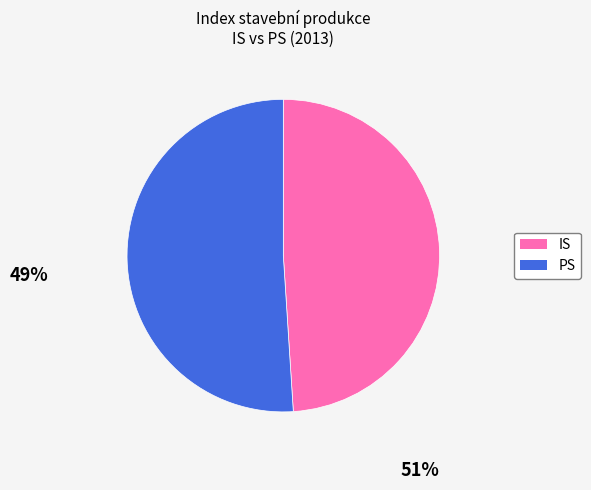

Do IS and PS together represent more than half of the pie?

Yes